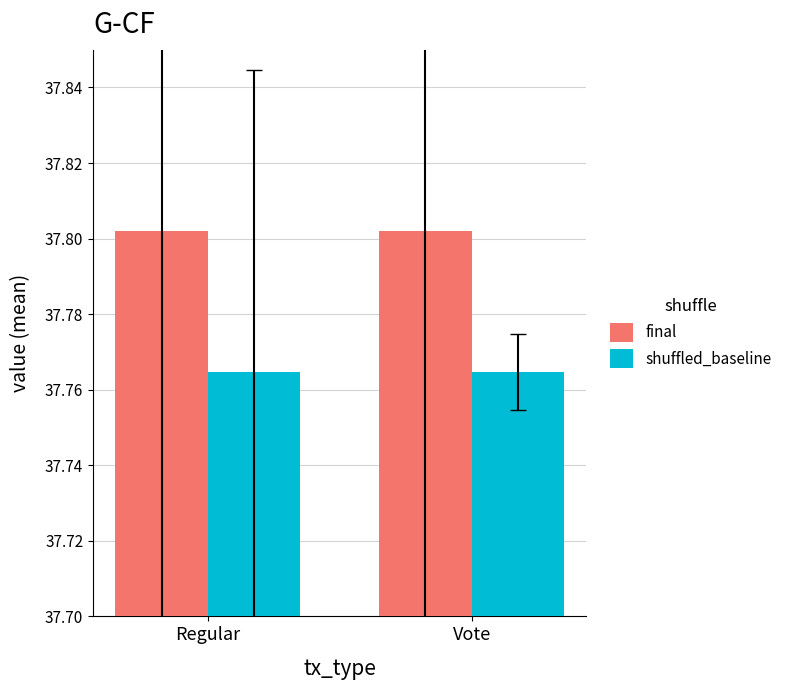

Is the value of final at Vote greater than the value of shuffled_baseline at Regular?

Yes